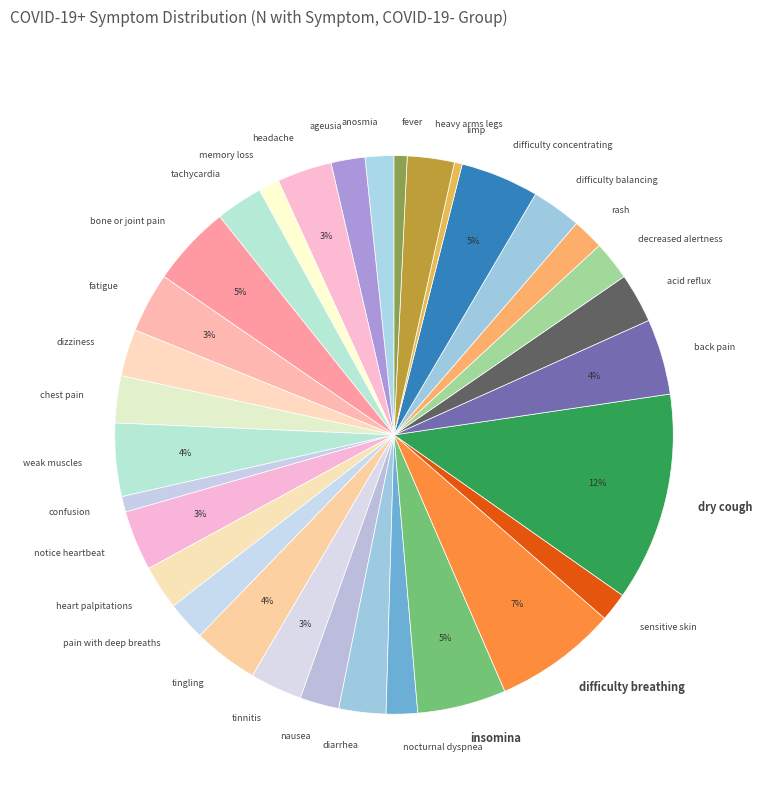

To the nearest percent, what is the average slice percentage?

3%